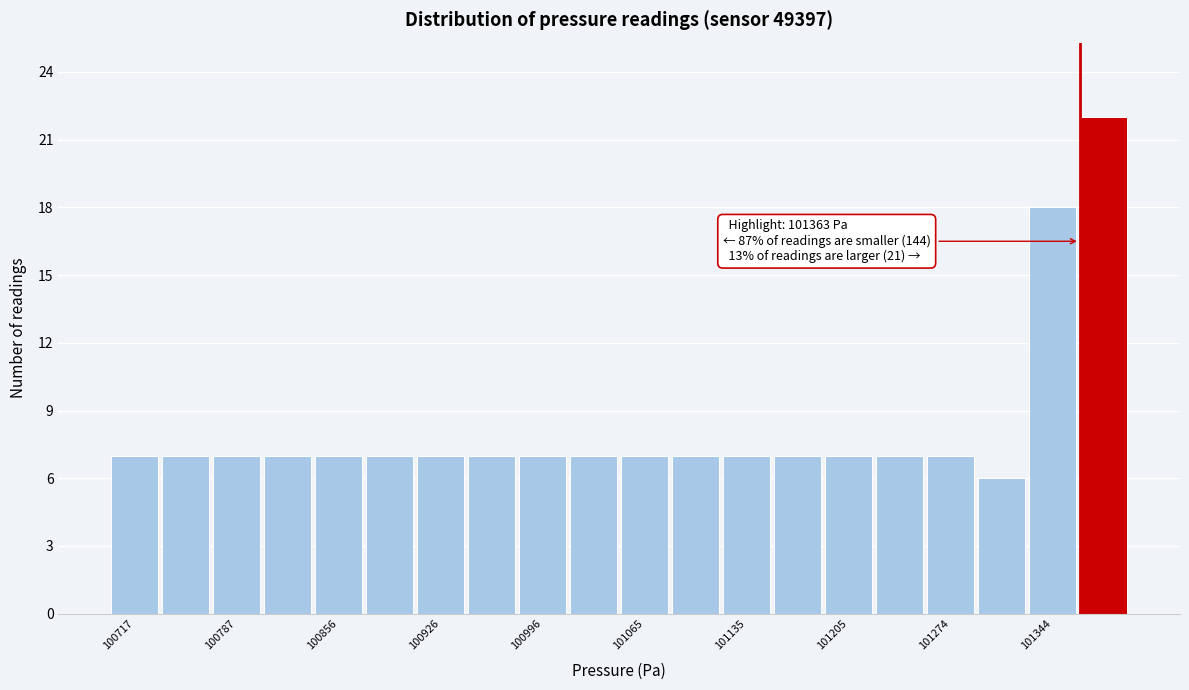

Around what value on the x-axis is the tallest bar? Give the approximate position of its centre, as read against the axis.

101380